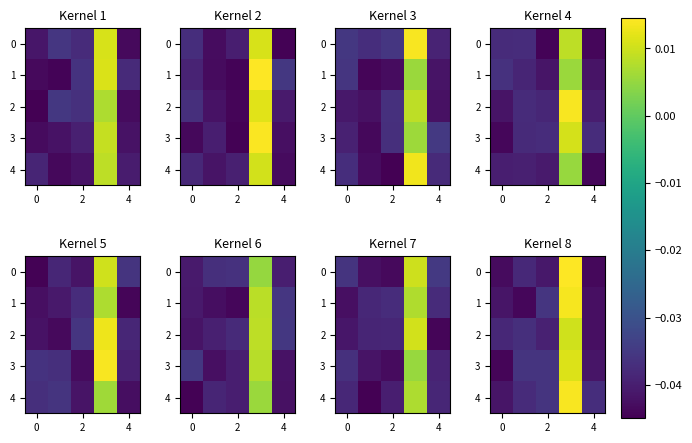

What is the total value across all series at 2?

-0.2